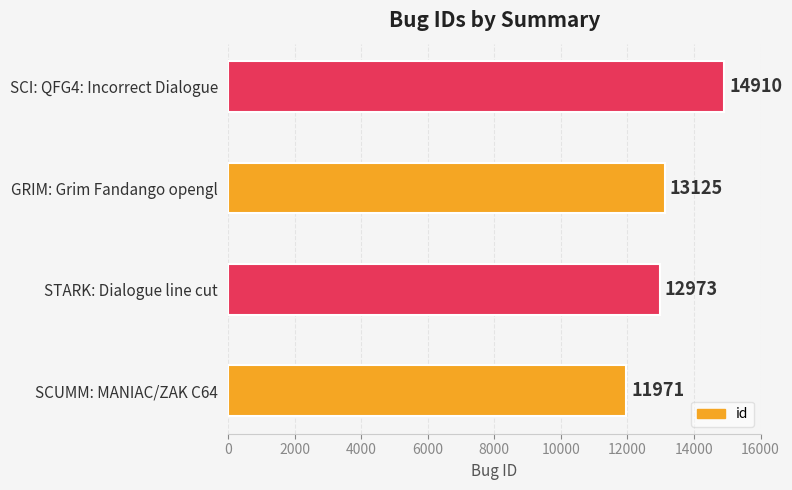

What is the sum of all values?

52979